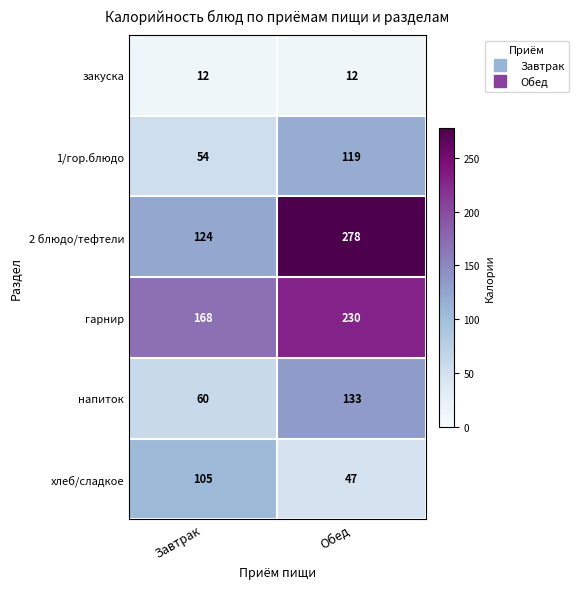

Reading left to right, extract all data points from this chart.

закуска: Завтрак=12	Обед=12
1/гор.блюдо: Завтрак=54	Обед=119
2 блюдо/тефтели: Завтрак=124	Обед=278
гарнир: Завтрак=168	Обед=230
напиток: Завтрак=60	Обед=133
хлеб/сладкое: Завтрак=105	Обед=47